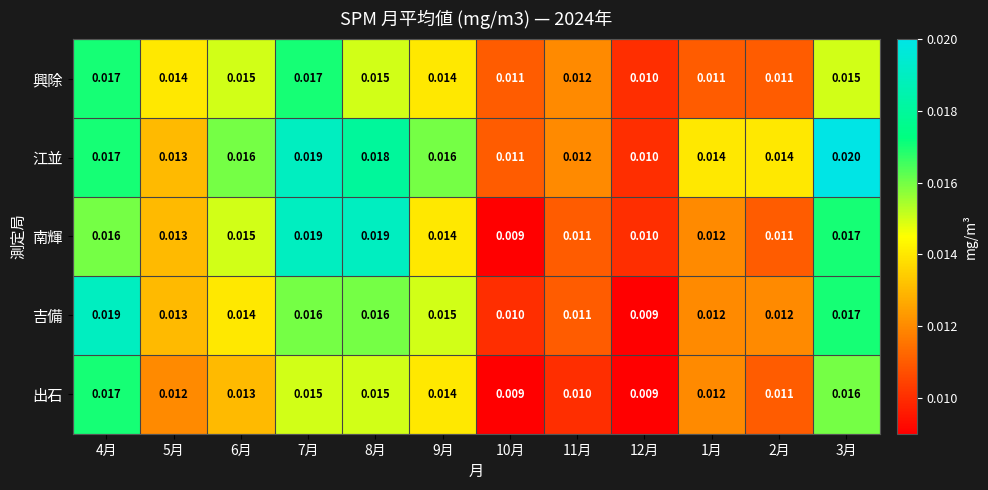

What is the total value across all series at 11月?

0.1